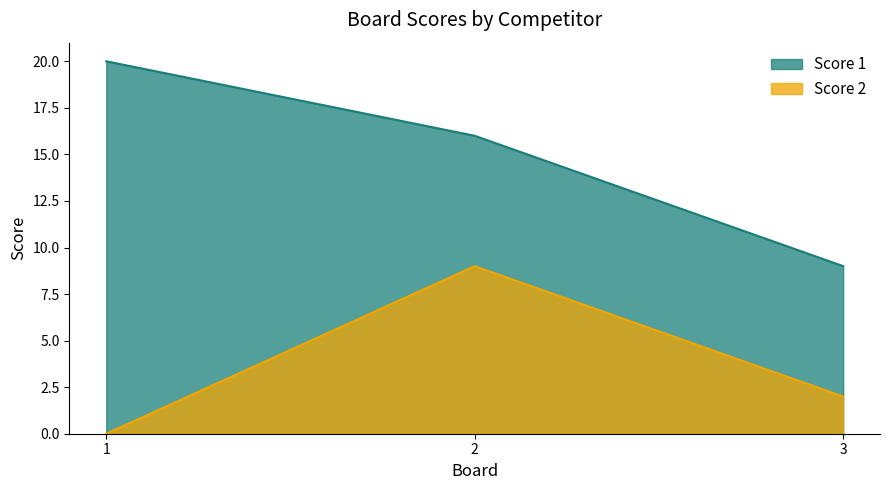

Does the chart have visible grid lines?

No